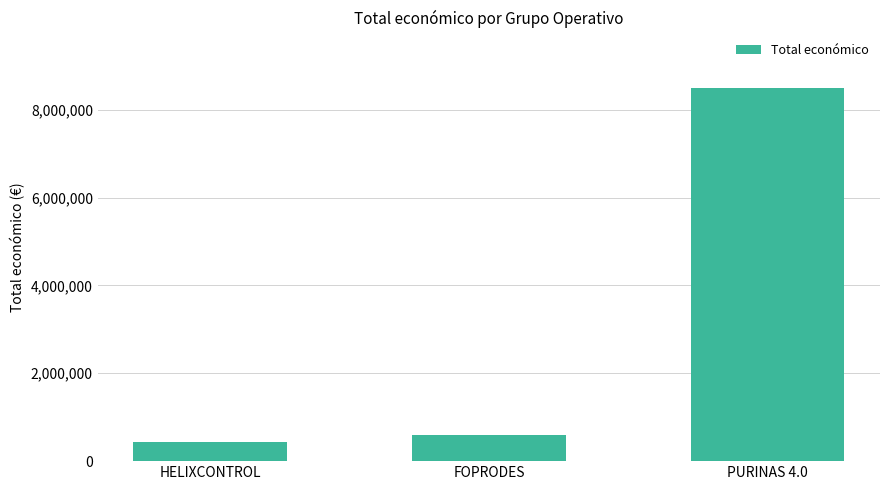

The value at PURINAS 4.0 is 8484999. True or false?

True